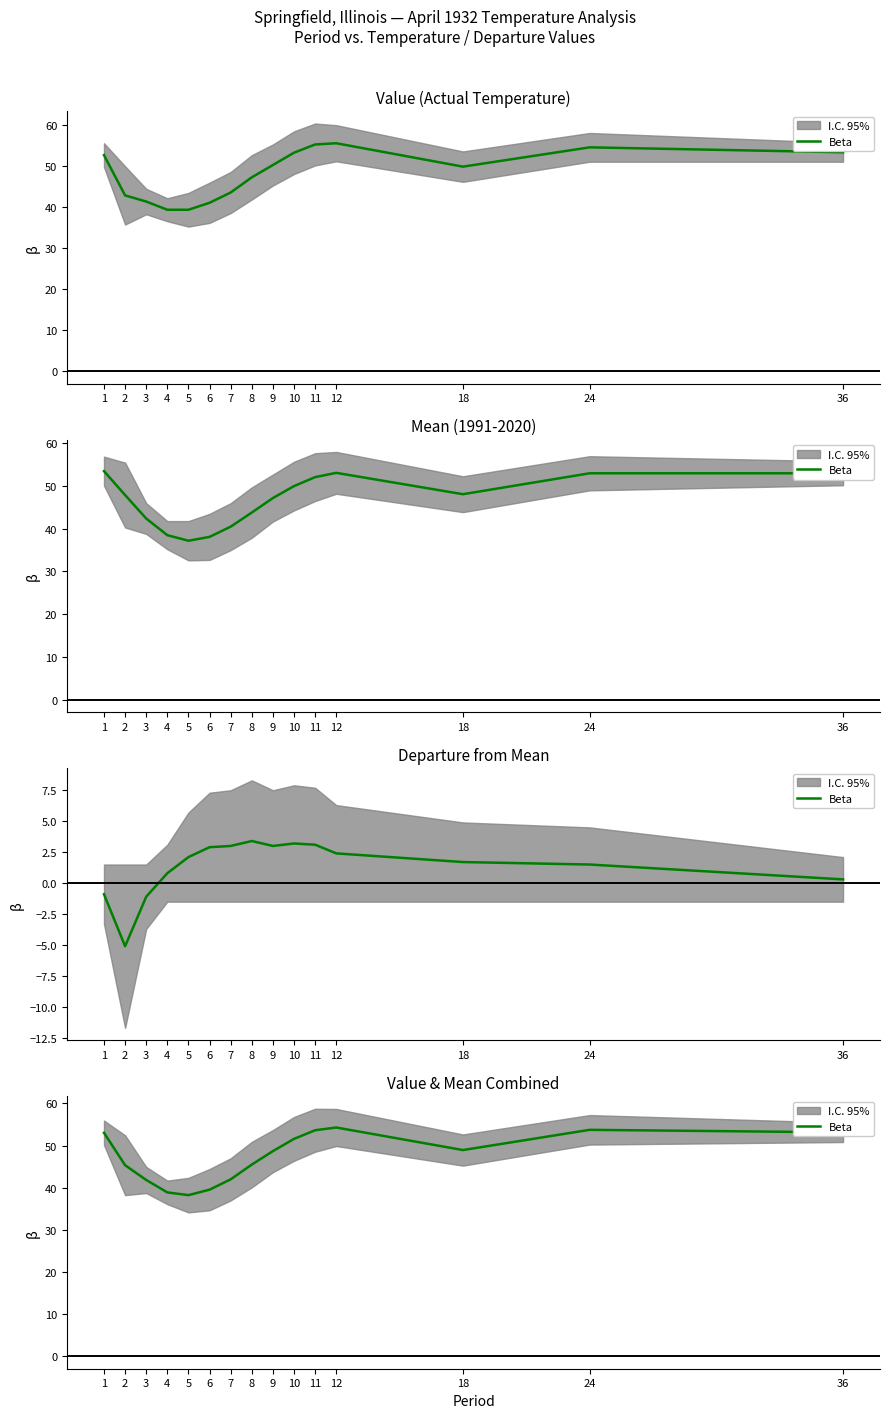

Where is the first local minimum?

5